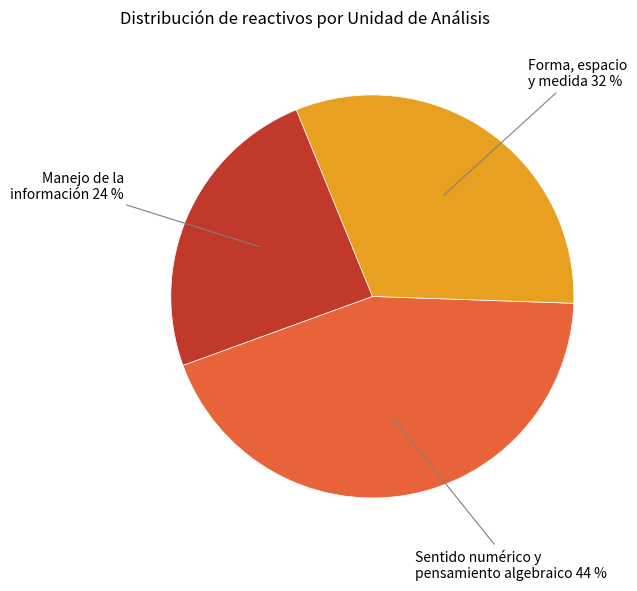

To the nearest percent, what is the average slice percentage?

33%